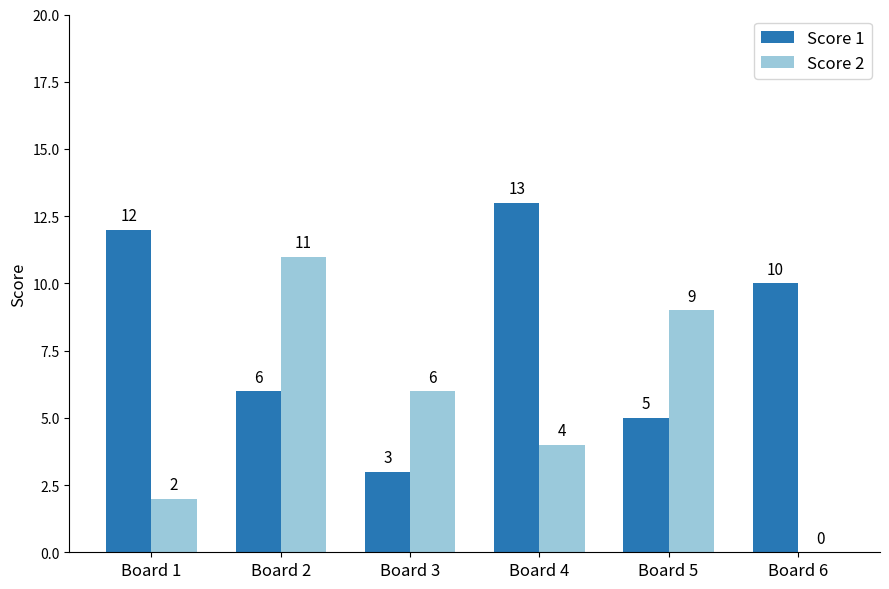

Which series has the largest total across all categories?

Score 1